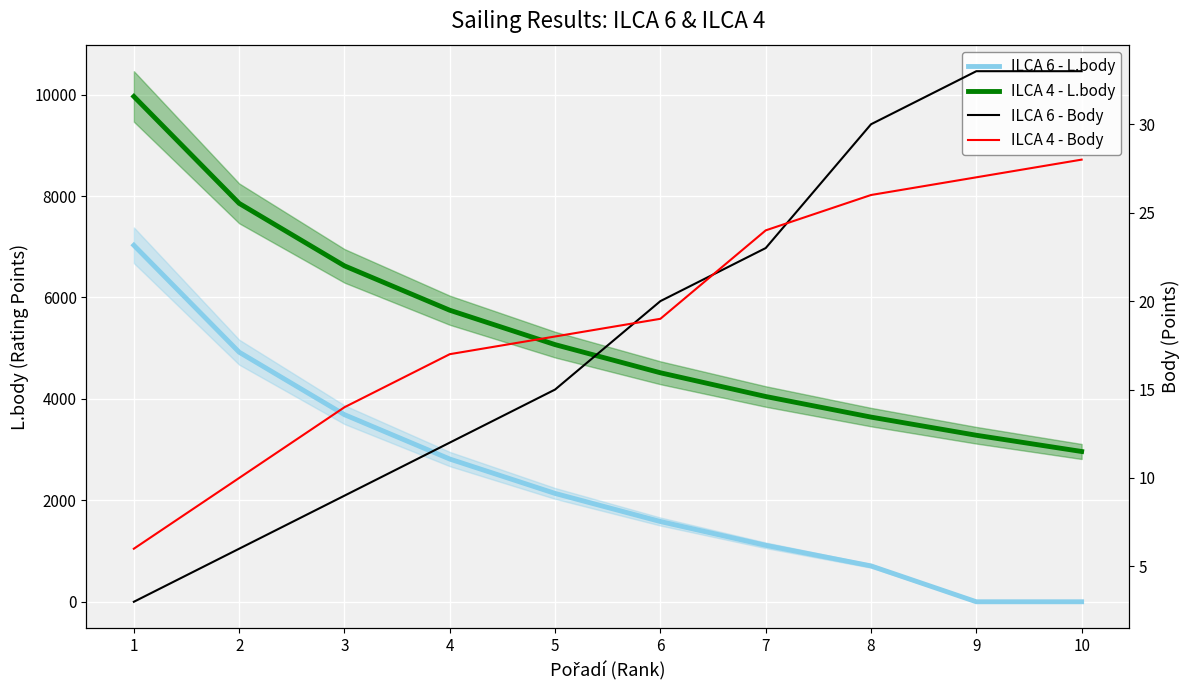

Reading left to right, what are all the values shown in this chart?

ILCA 6 - L.body: 1=7029	2=4921	3=3689	4=2814	5=2136	6=1582	7=1113	8=707	9=0	10=0
ILCA 4 - L.body: 1=9963	2=7855	3=6623	4=5748	5=5070	6=4515	7=4047	8=3641	9=3283	10=2963
ILCA 6 - Body: 1=3	2=6	3=9	4=12	5=15	6=20	7=23	8=30	9=33	10=33
ILCA 4 - Body: 1=6	2=10	3=14	4=17	5=18	6=19	7=24	8=26	9=27	10=28